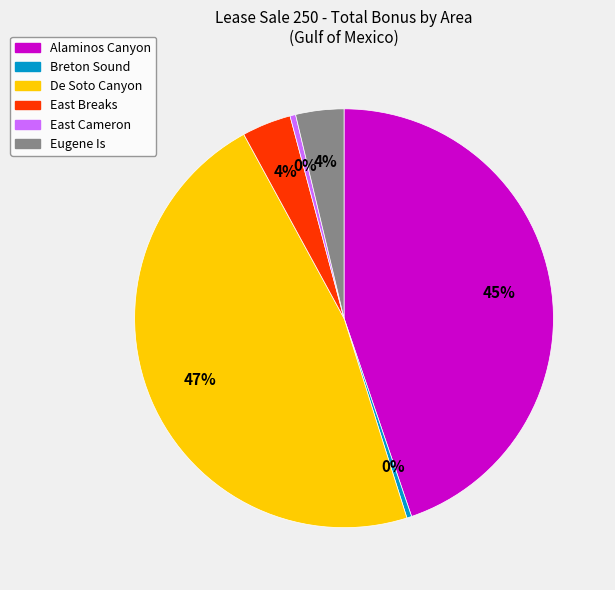

Combined, do Eugene Is and East Cameron account for over 50%?

No